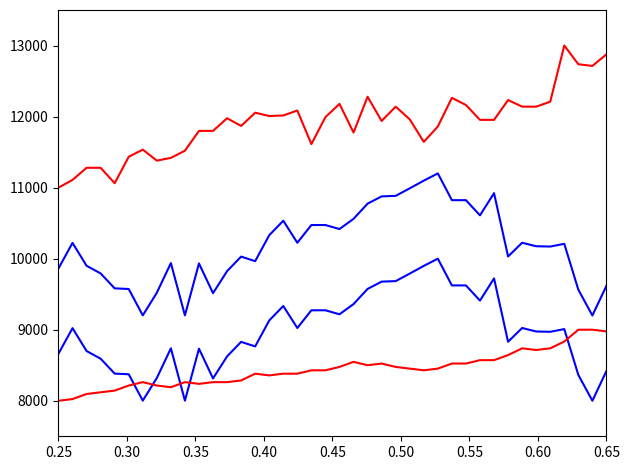

True or false: humidity has a value of 17588.0 at 15.

False